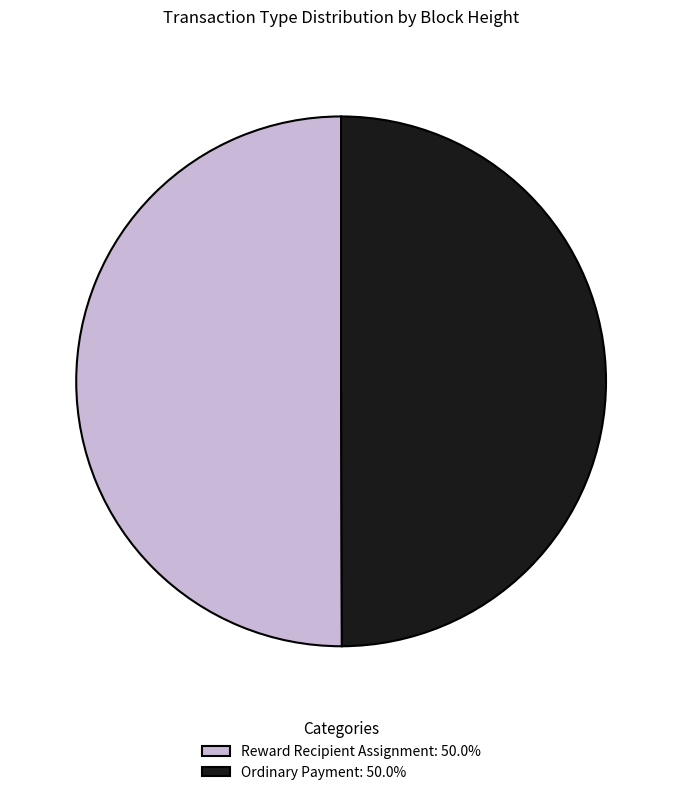

What is the ratio of the value at Ordinary Payment: 50.0% to the value at Reward Recipient Assignment: 50.0%?

1.0